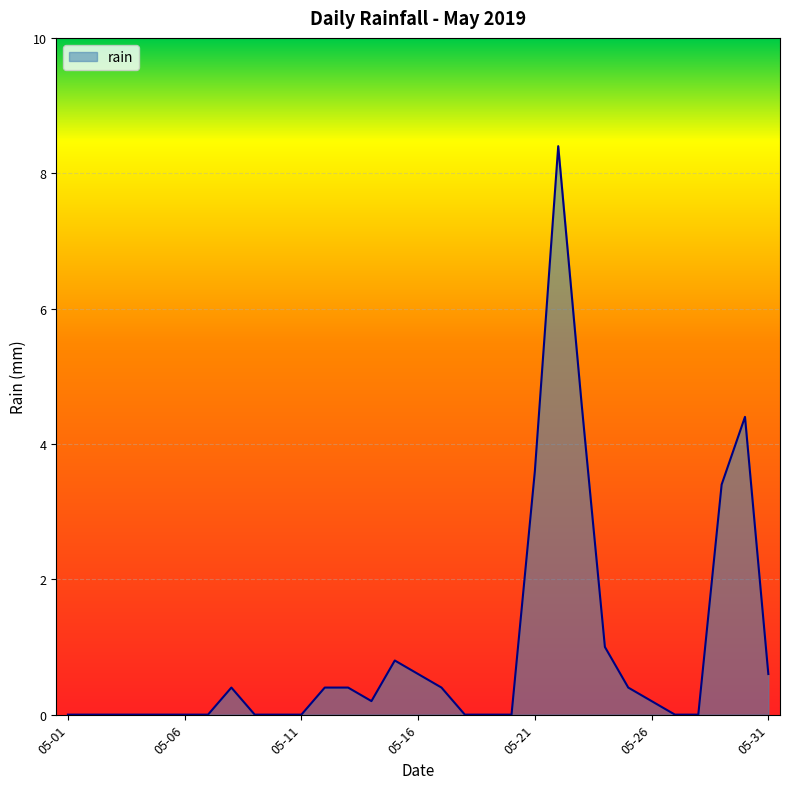

What is the greatest value displayed?

8.4